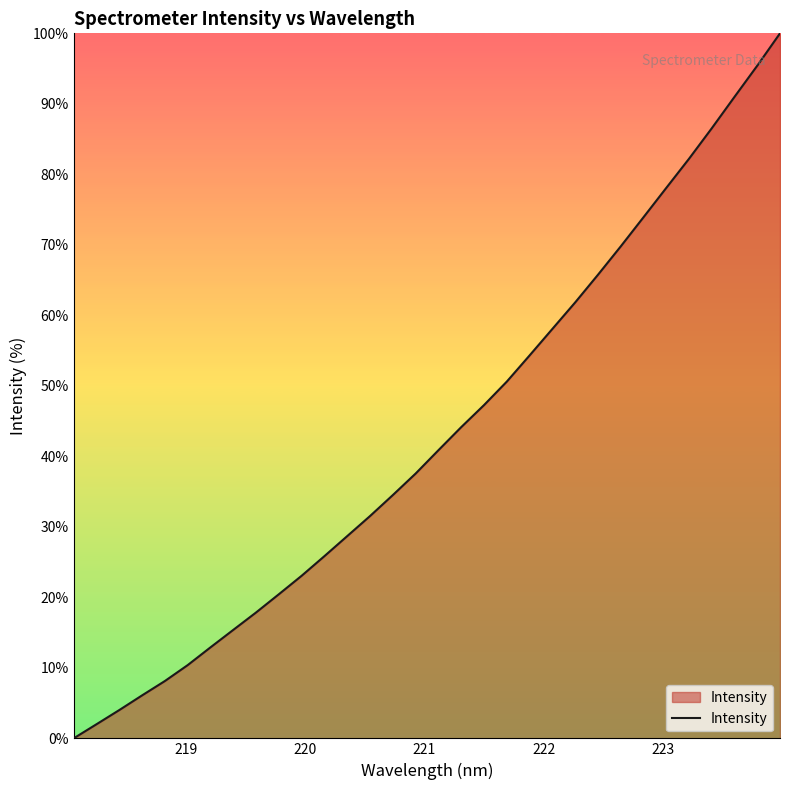

What is the greatest value displayed?

100.0